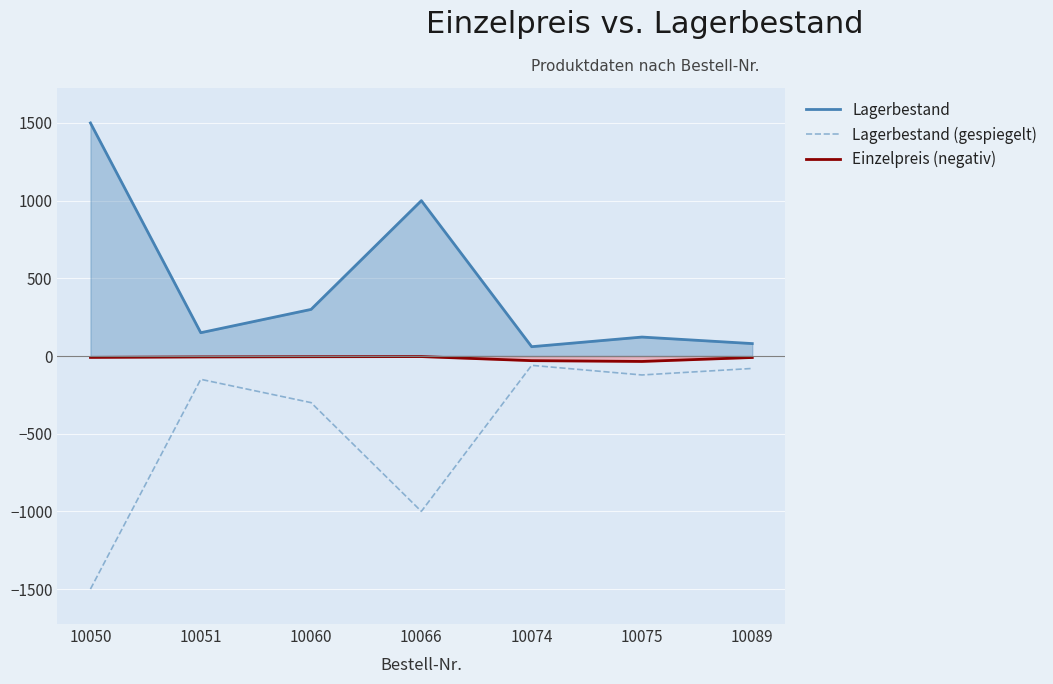

What is the difference between the maximum and minimum values in the Einzelpreis (negativ) series?

31.3